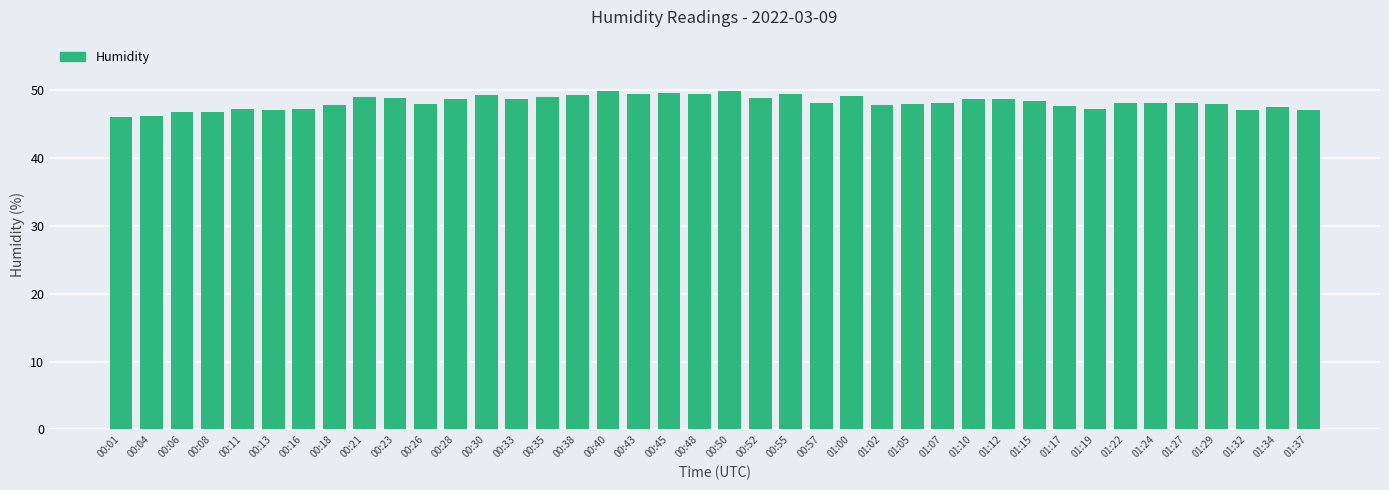

Is it true that the value at 00:48 is 13.9?

False